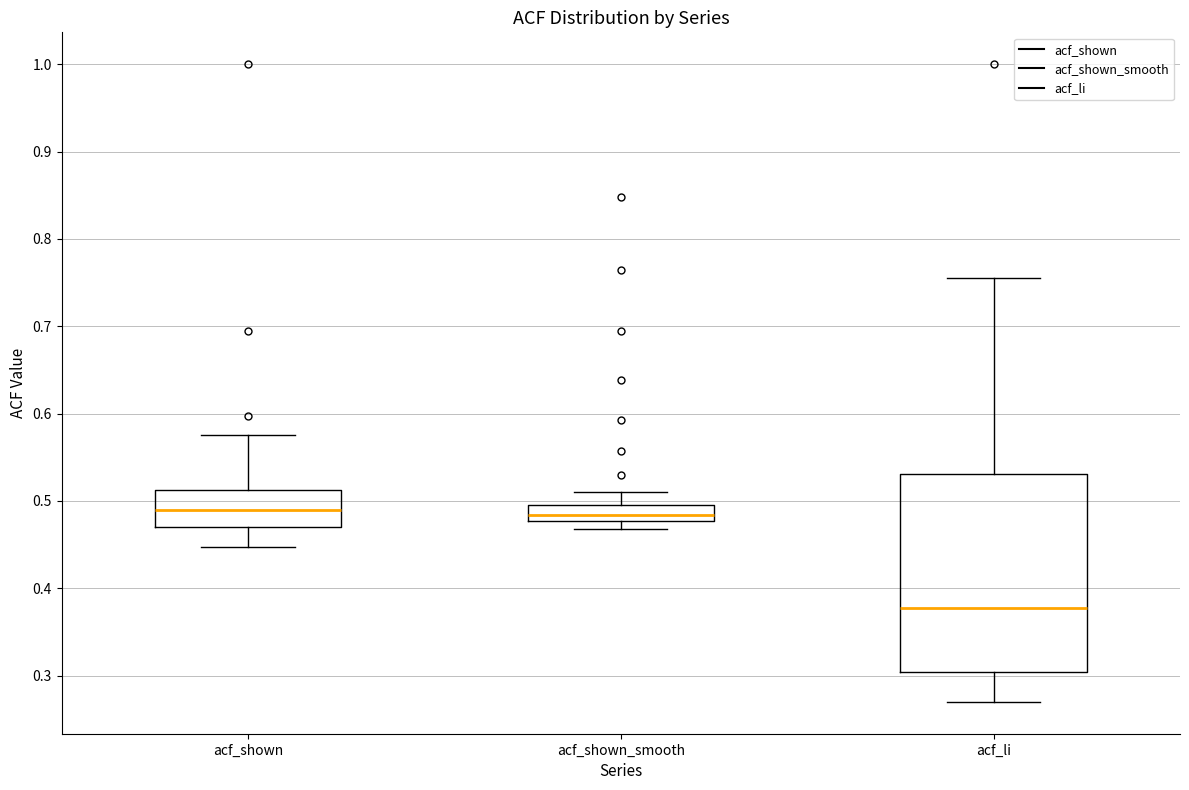

Reading left to right, transcribe this box plot: for each box, give where its median line is, the range the box spans, and where its two whiskers end, as read against the y-axis. The values are not printed on the chart, so give them approximately, as read against the axis.

acf_shown: median 0.49, box 0.47 to 0.51, whiskers 0.45 to 0.58
acf_shown_smooth: median 0.48 (inside the box), box 0.48 to 0.50, whiskers 0.47 to 0.51
acf_li: median 0.38, box 0.30 to 0.53, whiskers 0.27 to 0.76